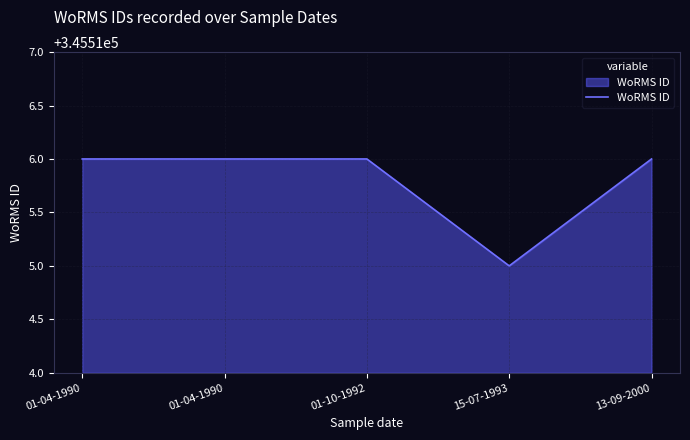

Is it true that the value at 01-04-1990 is 345516?

True